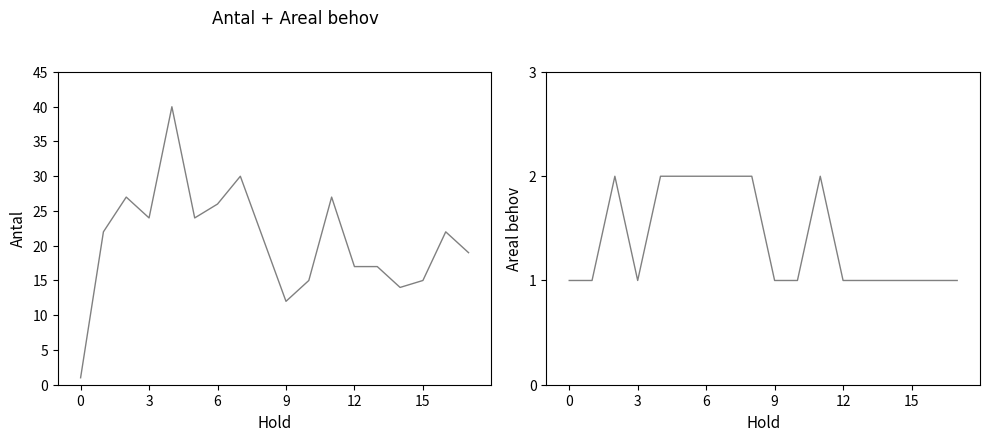

What are all the series names shown in the legend?

Antal, Areal behov